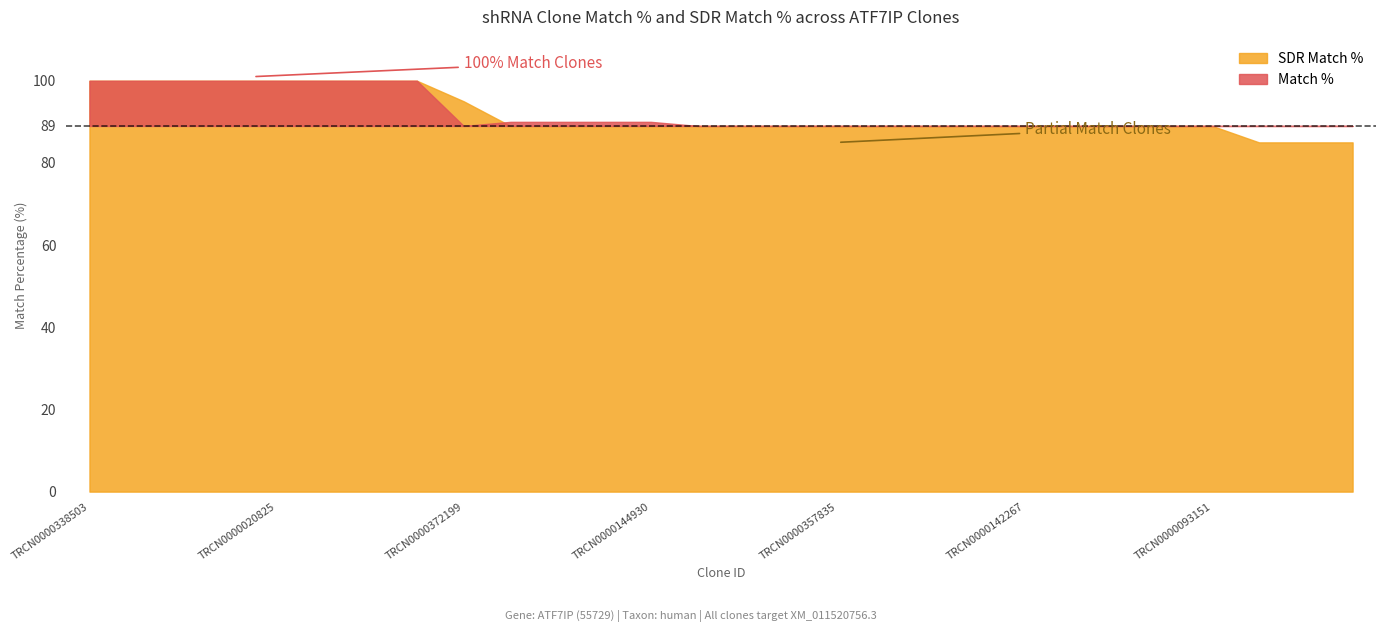

How many interior local valleys does the Match % series have?

1